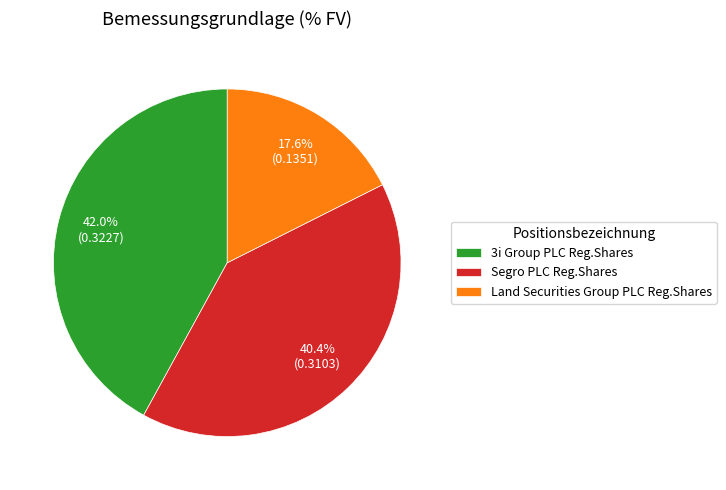

Which slice is the smallest?

Land Securities Group PLC Reg.Shares